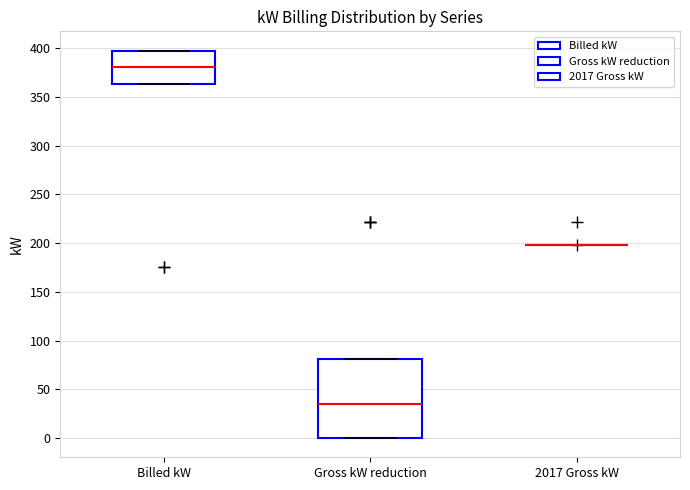

Reading left to right, read every box against the y-axis: the position of its median line, the range the box covers, and the ends of its whiskers. The values are not printed on the chart, so give them approximately, as read against the axis.

Billed kW: median 380, box 365 to 400, whiskers 365 to 400
Gross kW reduction: median 35, box 0 to 80, whiskers 0 to 80
2017 Gross kW: box collapsed to a line at 200, whiskers 200 to 200